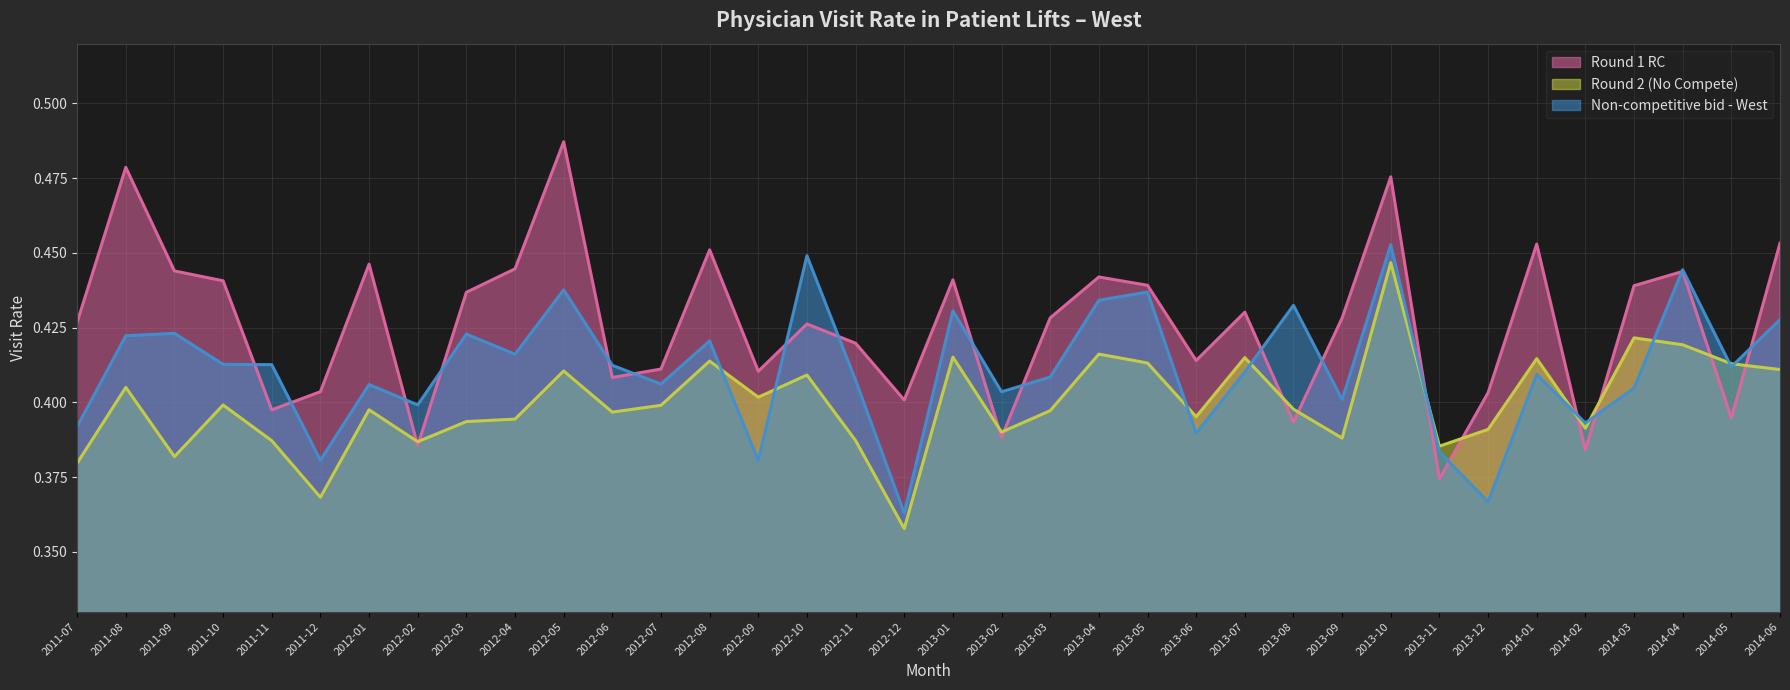

What is the value of the Round 2 (No Compete) point at the 7th from the left?

0.4